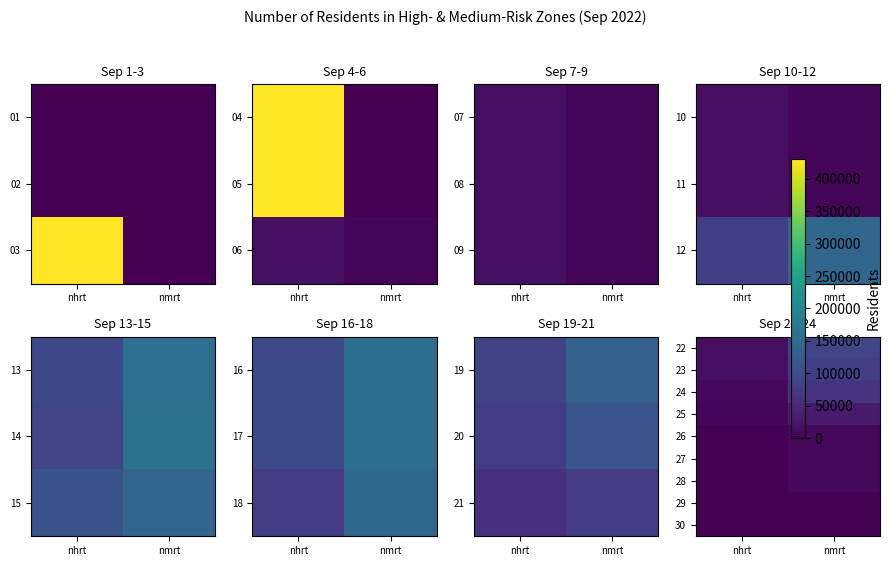

Is the value of 23 at nmrt greater than the value of 22 at nmrt?

No